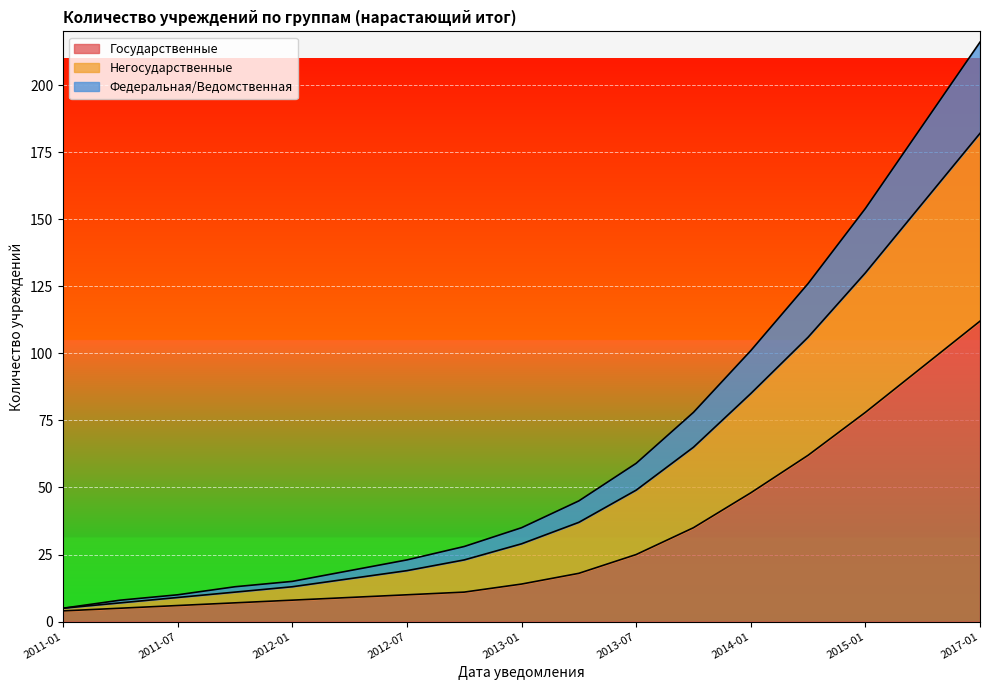

At which category is the sum across all series the highest?

2017-01